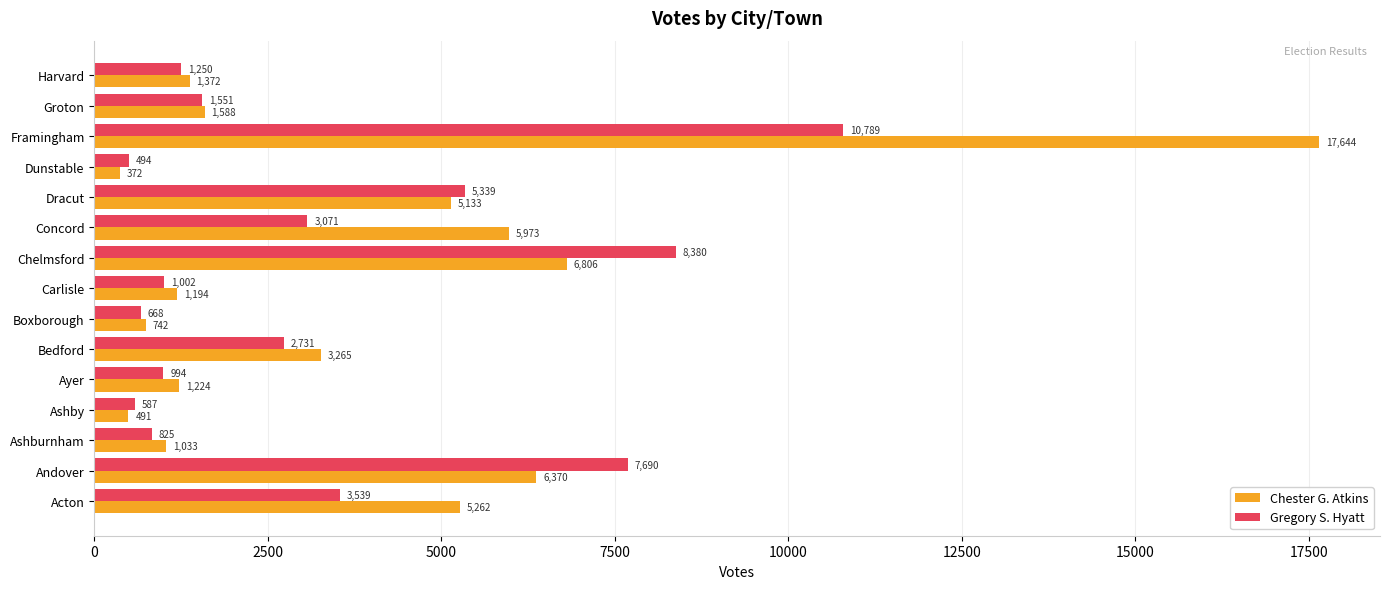

True or false: Chester G. Atkins has a value of 10991 at Chelmsford.

False